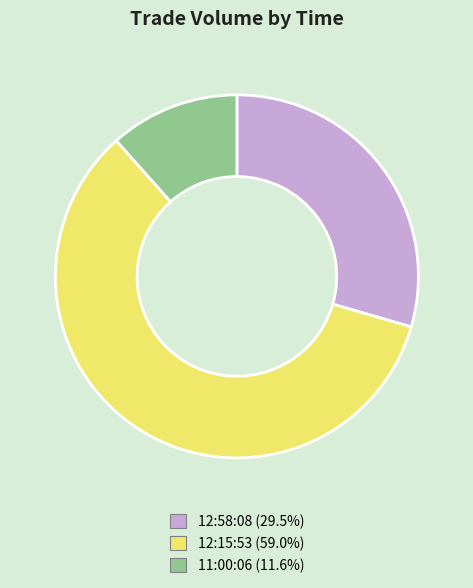

The 12:58:08 slice represents 15% of the pie. True or false?

False